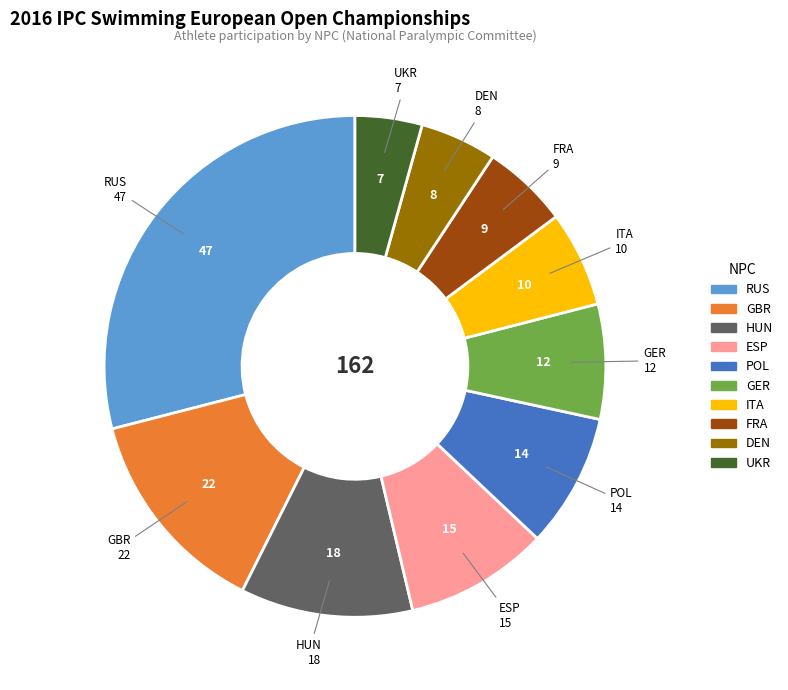

Rank the categories by value from highest to lowest.

RUS, GBR, HUN, ESP, POL, GER, ITA, FRA, DEN, UKR